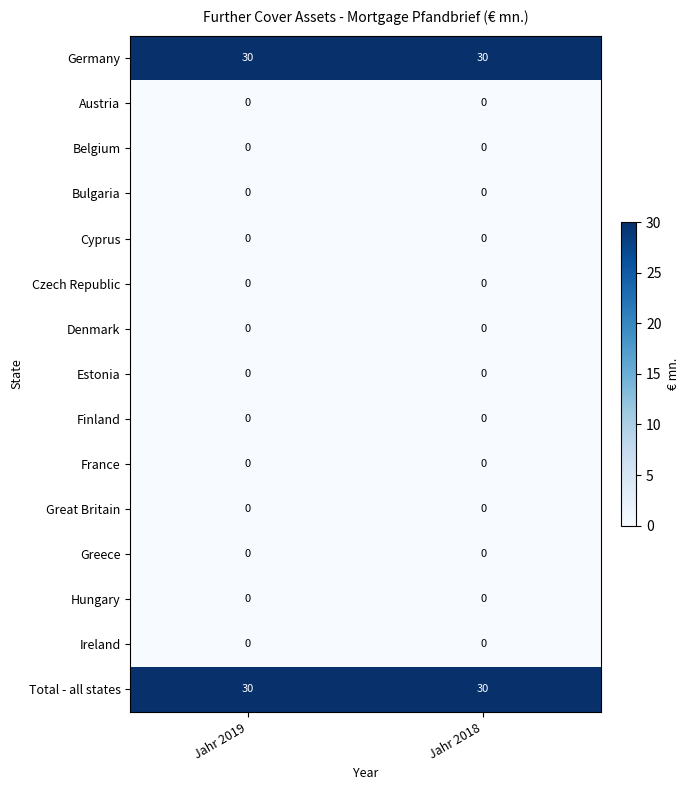

What is the spread (max minus min) of values at Jahr 2019?

30